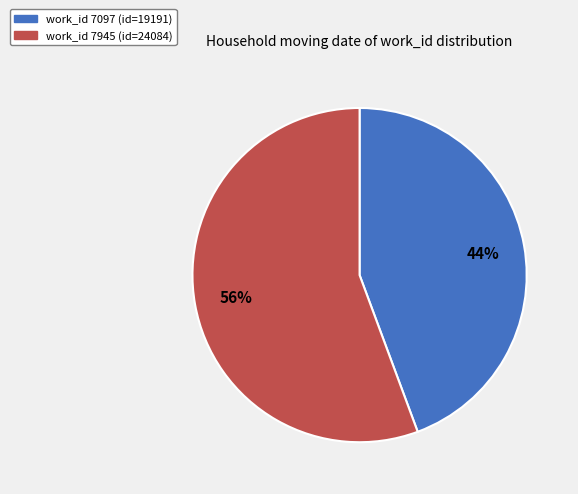

To the nearest percent, what portion does work_id 7097 (id=19191) represent?

44%